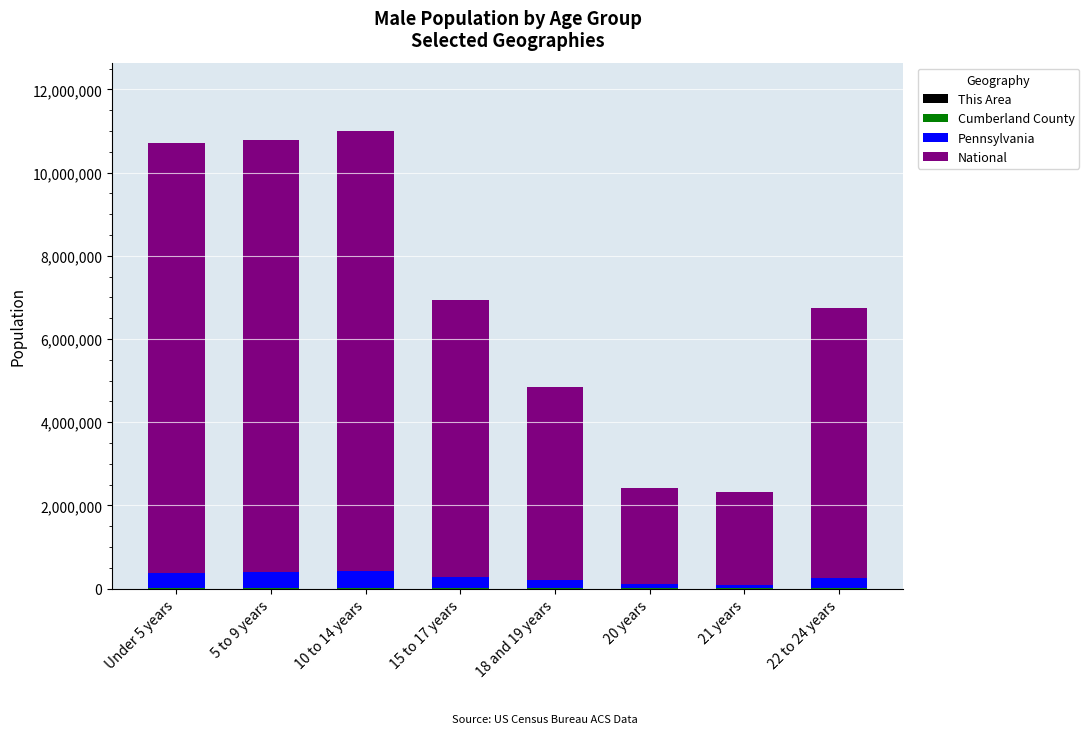

Is it true that Pennsylvania equals 92575 at 21 years?

True